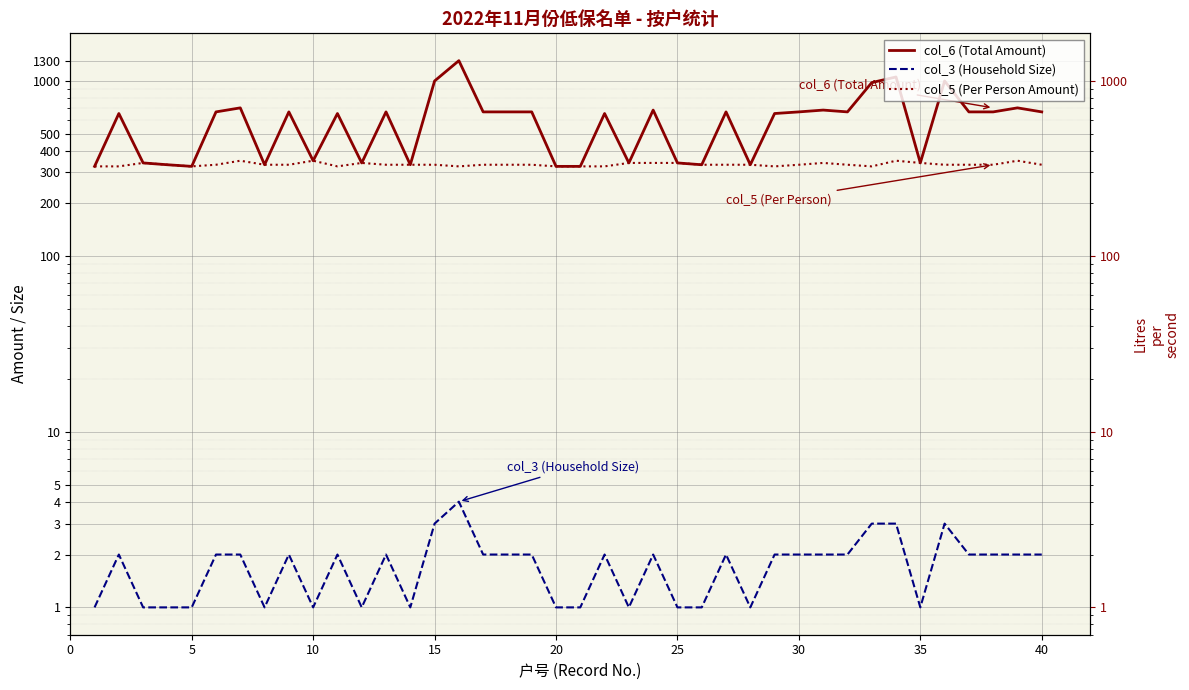

True or false: col_3 (Household Size) and col_6 (Total Amount) cross at least once.

False